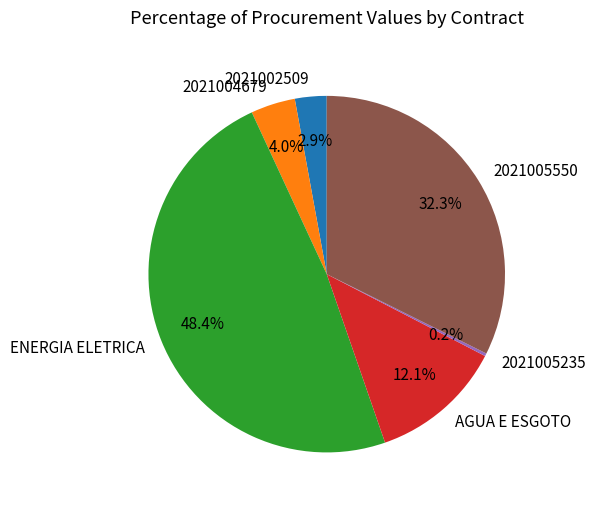

What is the ratio of the value at AGUA E ESGOTO to the value at 2021004679?

3.0